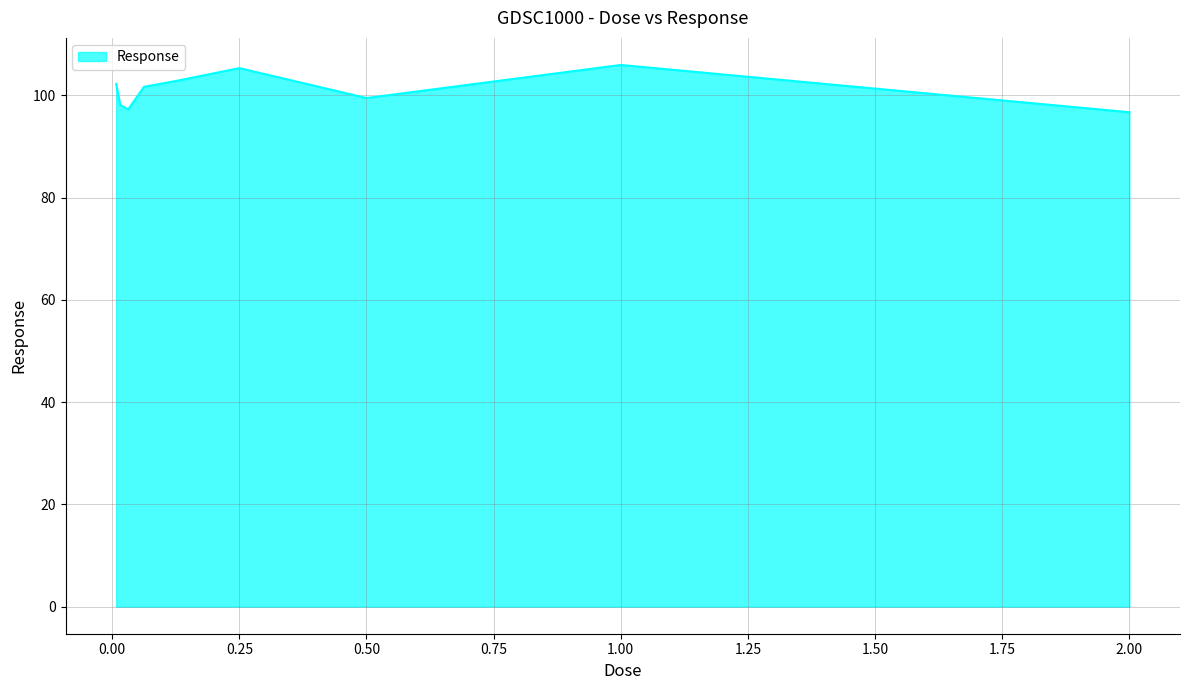

How many lines are shown in the chart?

1